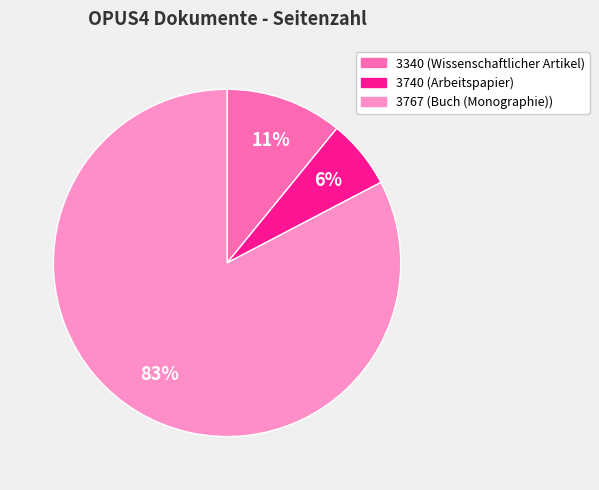

To the nearest percent, what percentage of the pie is 3740?

6%